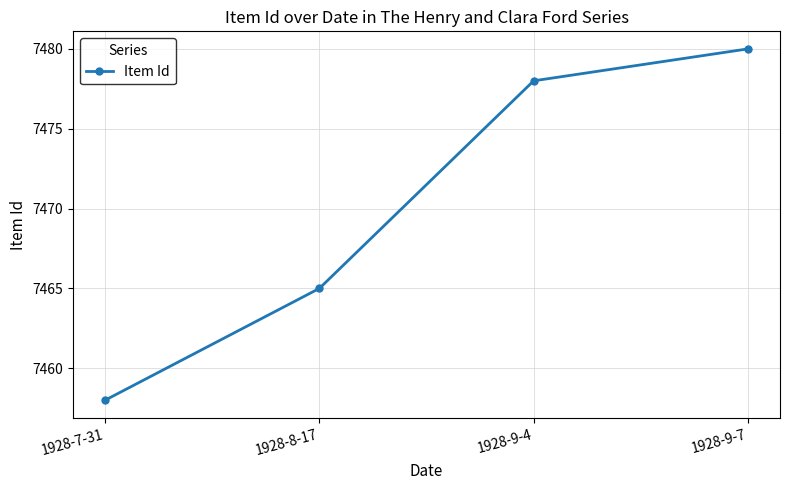

What is the difference between the maximum and minimum values?

22